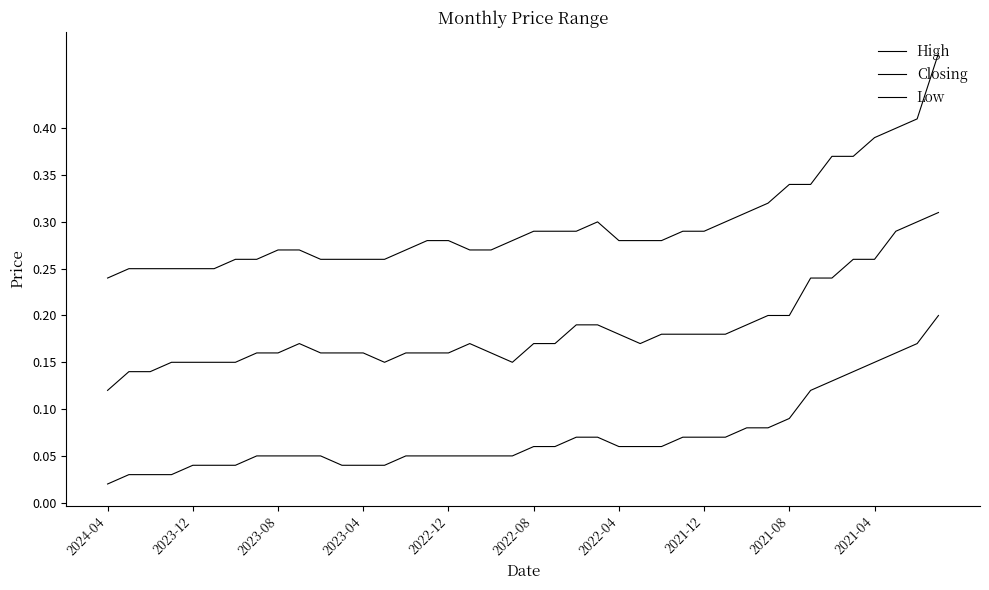

True or false: Low and High cross at least once.

False